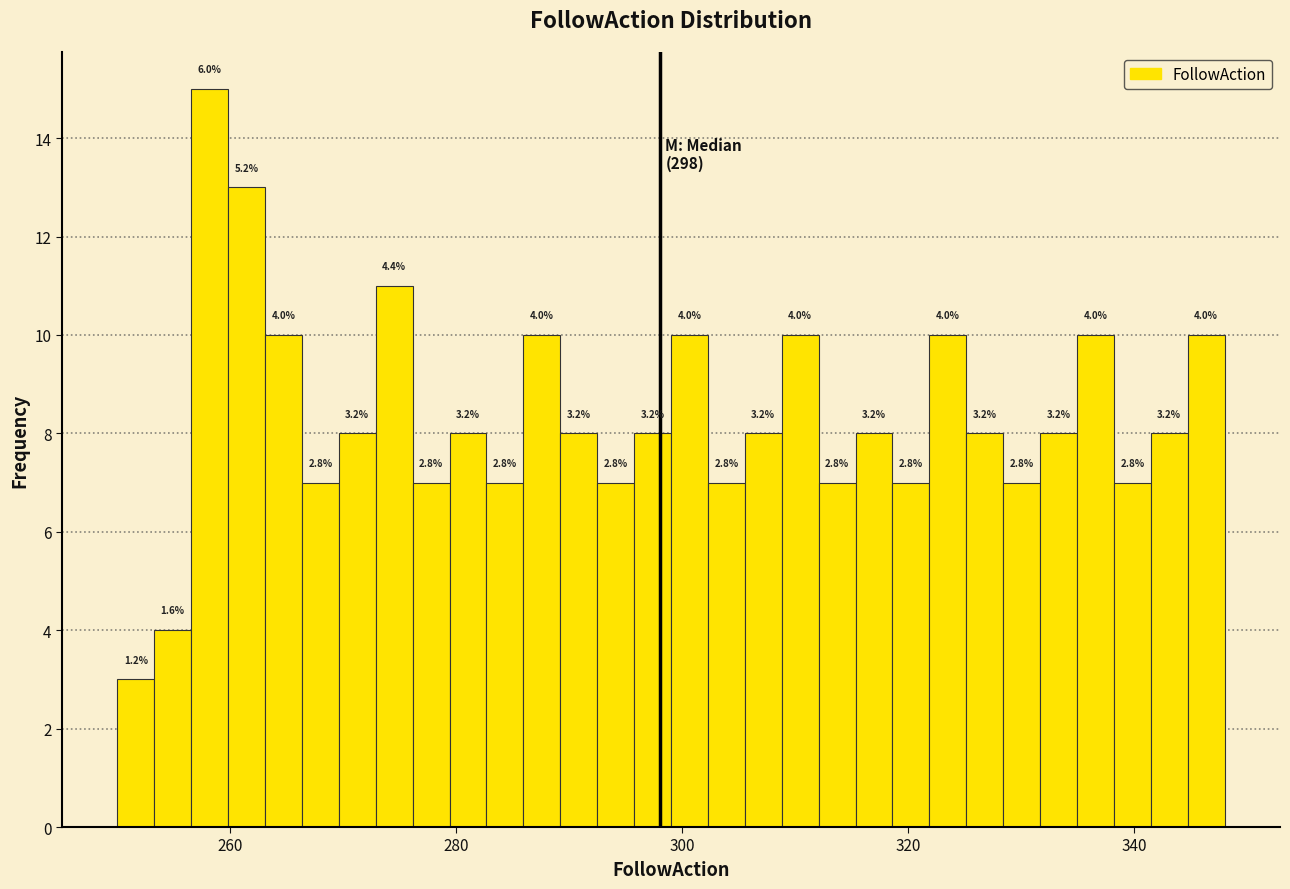

Around what value on the x-axis is the tallest bar? Give the approximate position of its centre, as read against the axis.

258